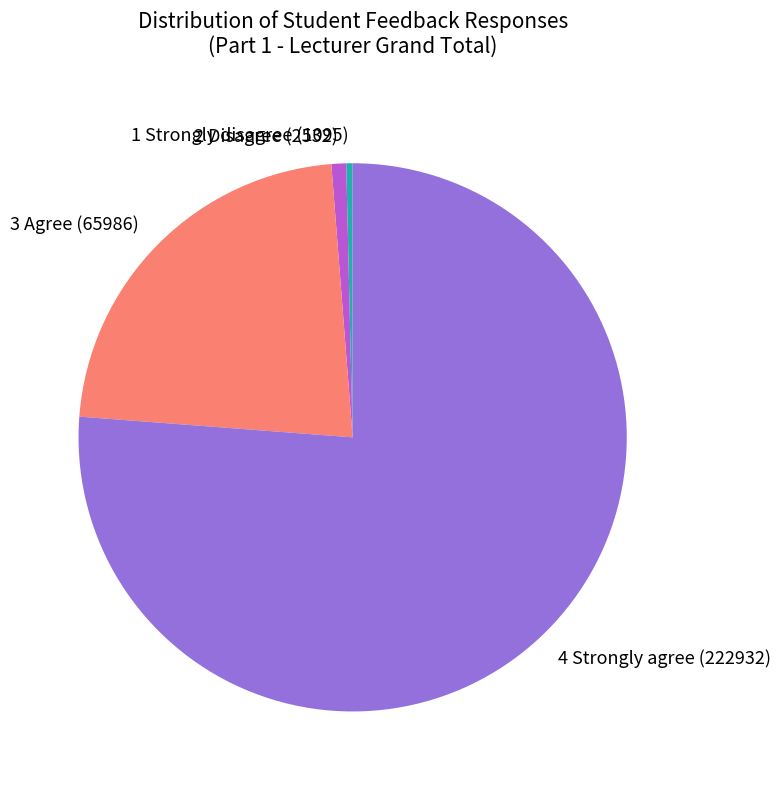

True or false: 4 Strongly agree accounts for 76% of the total.

True